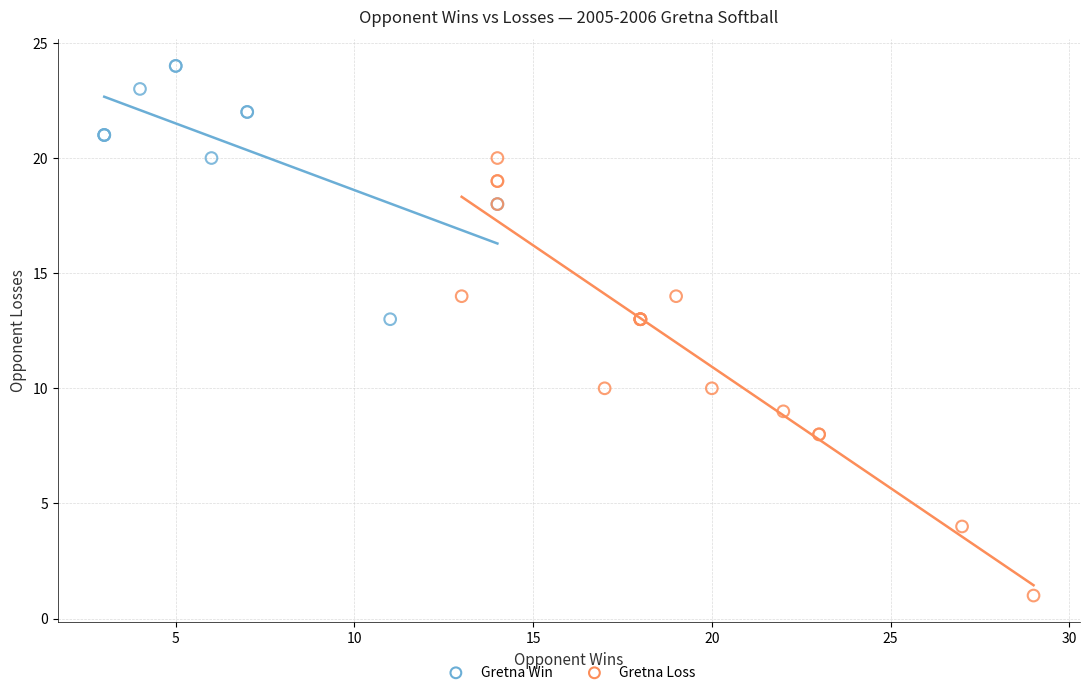

Which series reaches the maximum Y coordinate?

Gretna Win